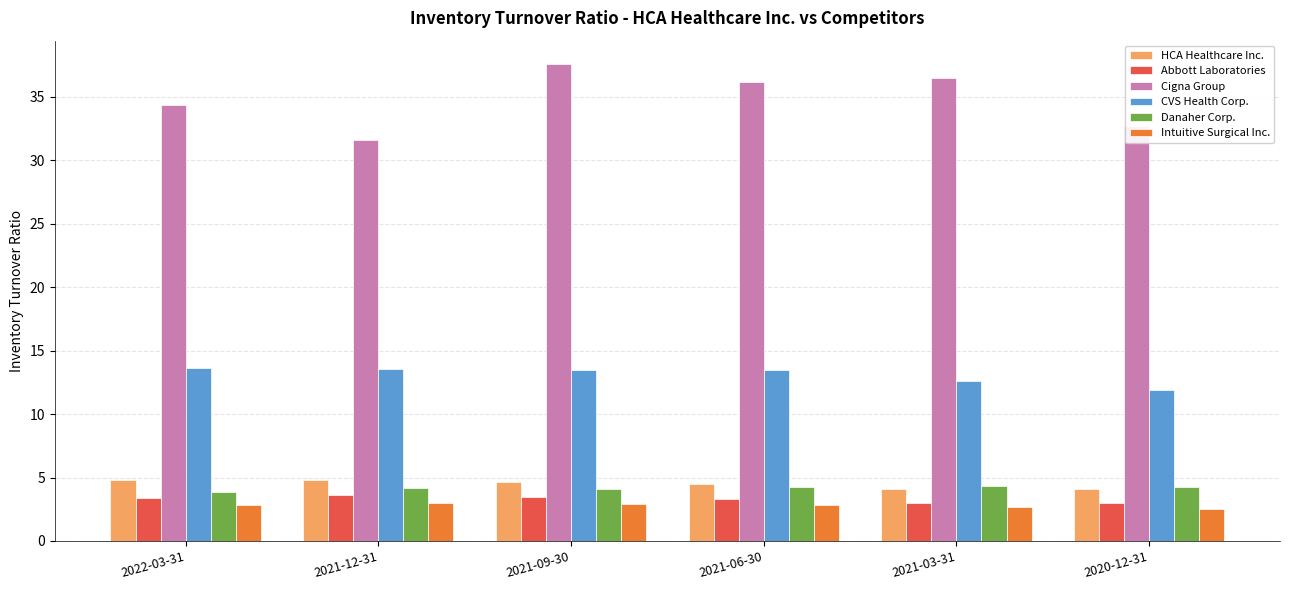

What is the greatest value displayed?

37.5